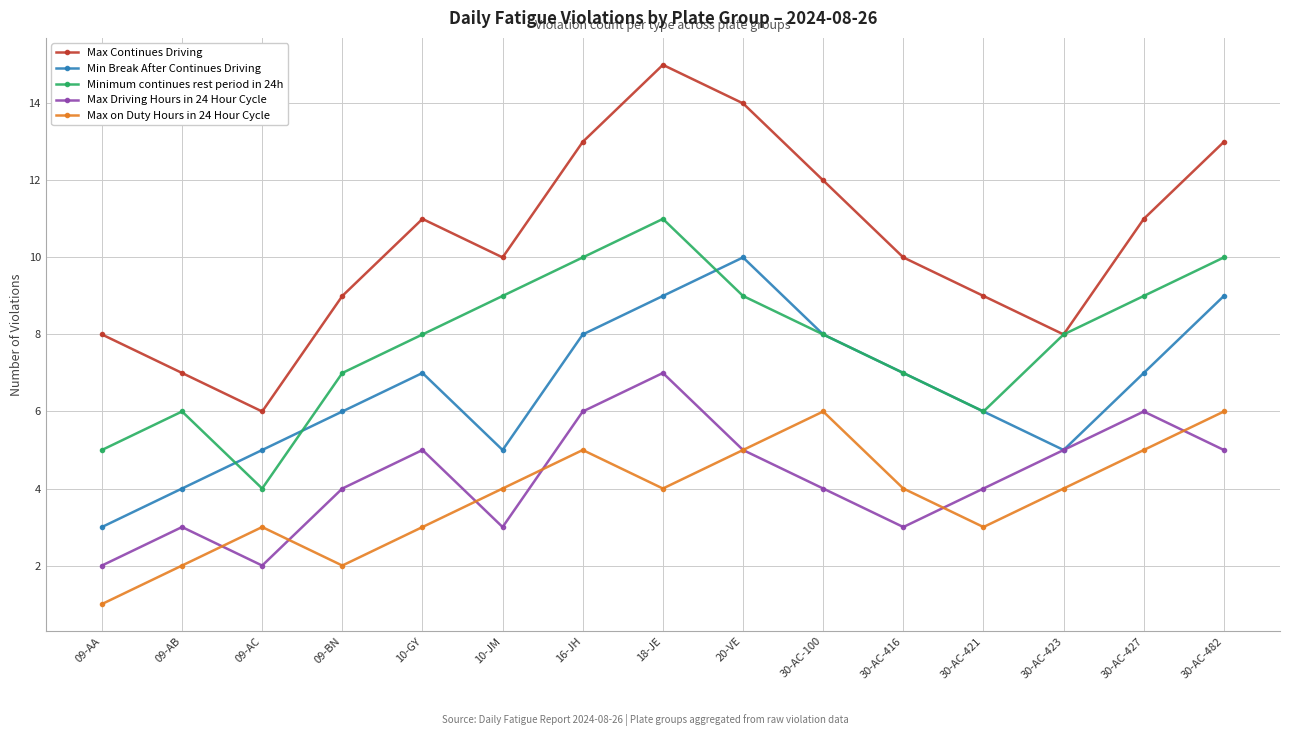

What position from the right is 18-JE?

8